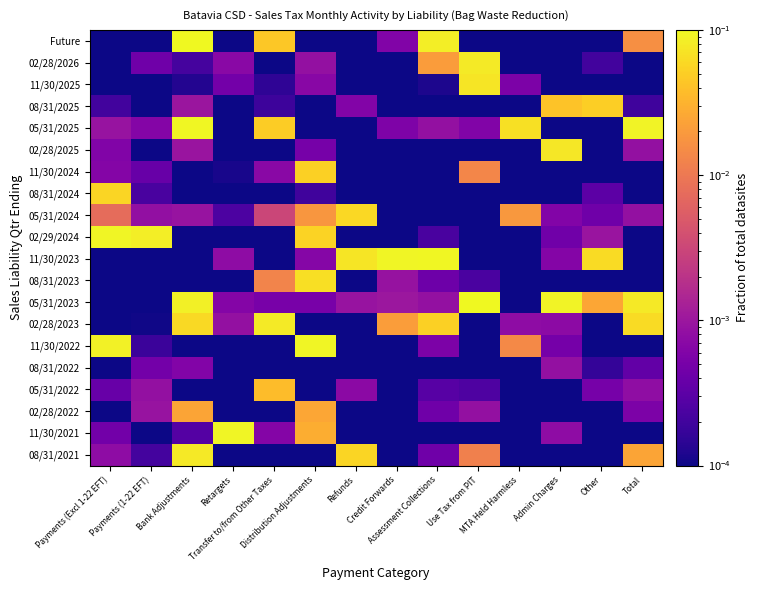

Which category has the lowest value across all series?

Payments (Excl 1-22 EFT)